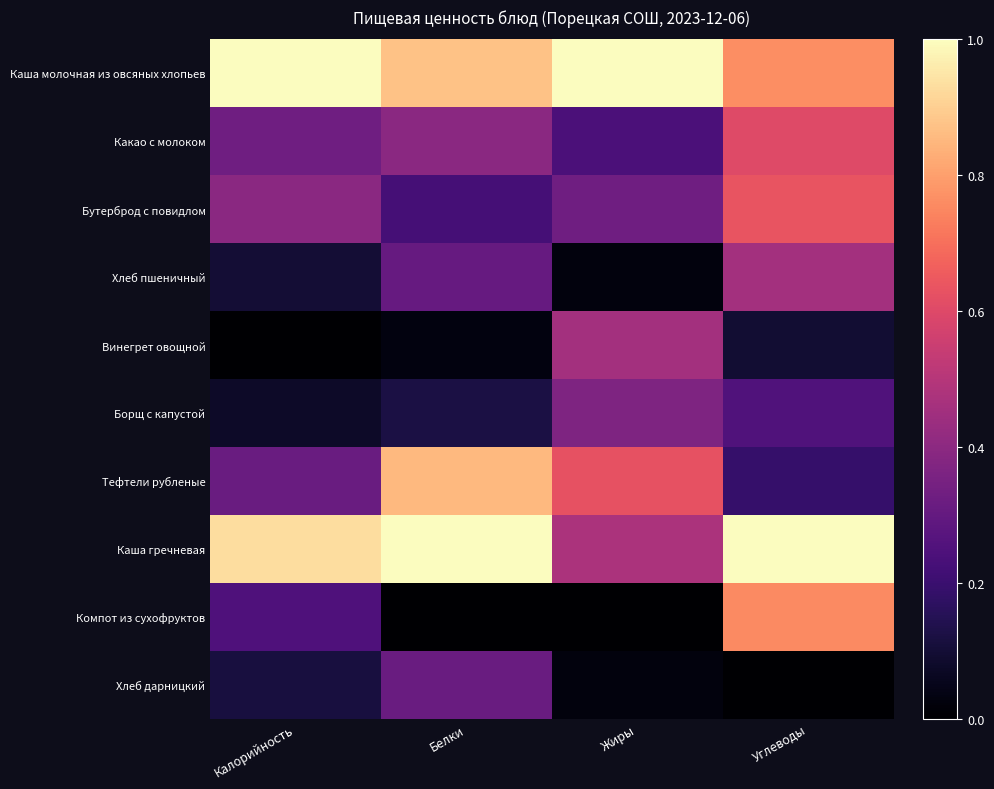

Rank the series by their maximum value, from highest to lowest.

Каша молочная из овсяных хлопьев, Каша гречневая, Тефтели рубленые, Компот из сухофруктов, Бутерброд с повидлом, Какао с молоком, Хлеб пшеничный, Винегрет овощной, Борщ с капустой, Хлеб дарницкий